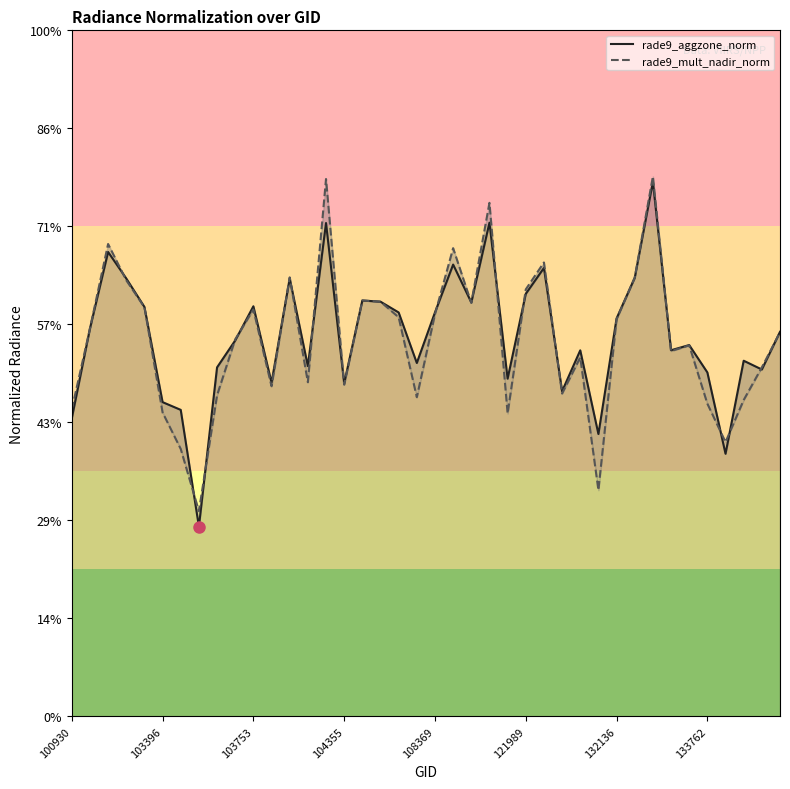

What is the average value of the rade9_mult_nadir_norm series?

0.8